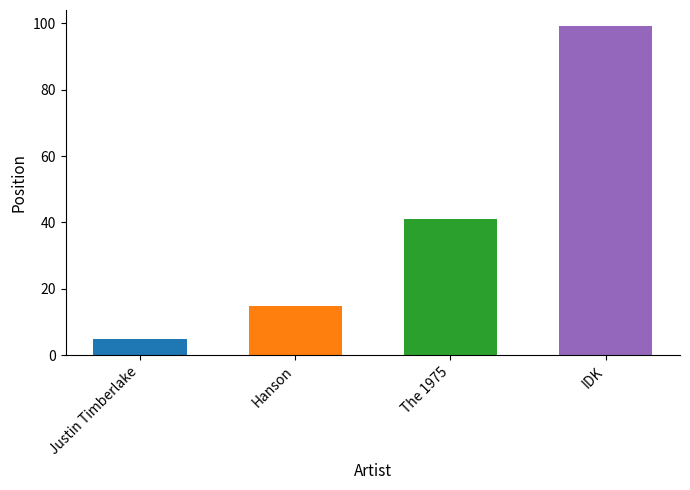

At which category does the chart reach its minimum across all series?

Justin Timberlake